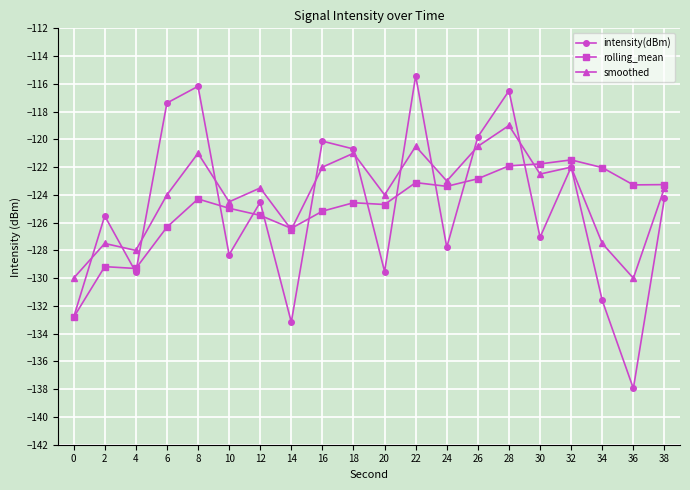

What is the spread (max minus min) of values at 14?

6.8